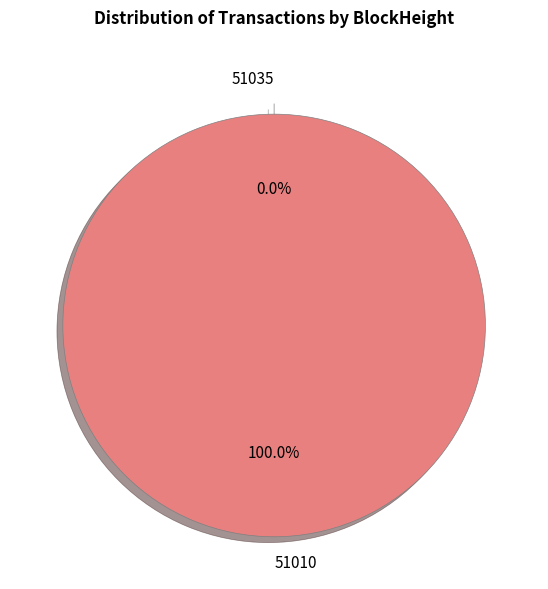

How many segments does this pie chart have?

2